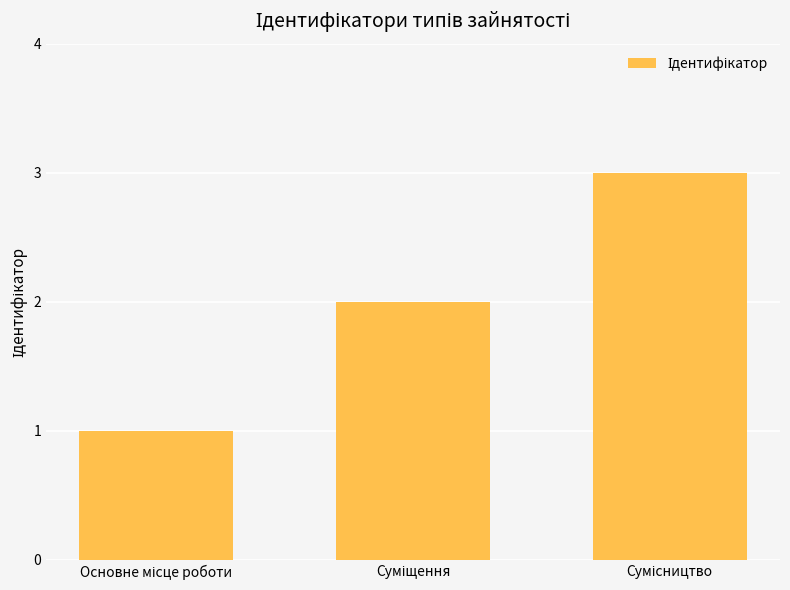

What is the greatest value displayed?

3